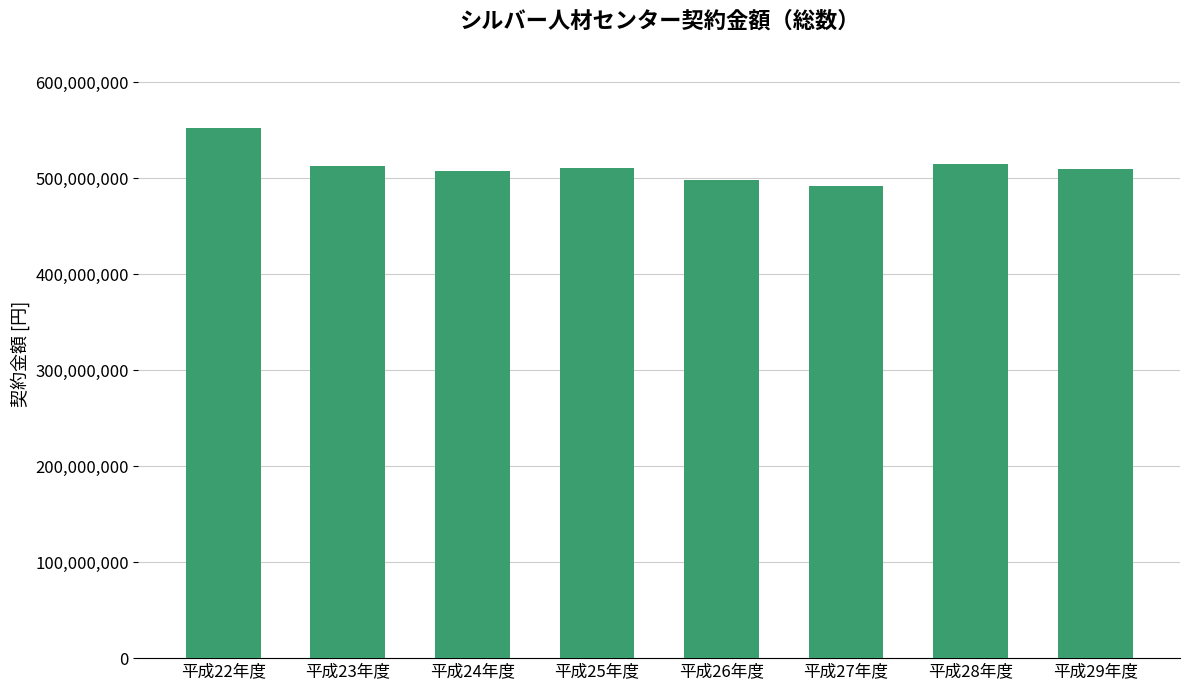

Which has a higher value, 平成29年度 or 平成28年度?

平成28年度